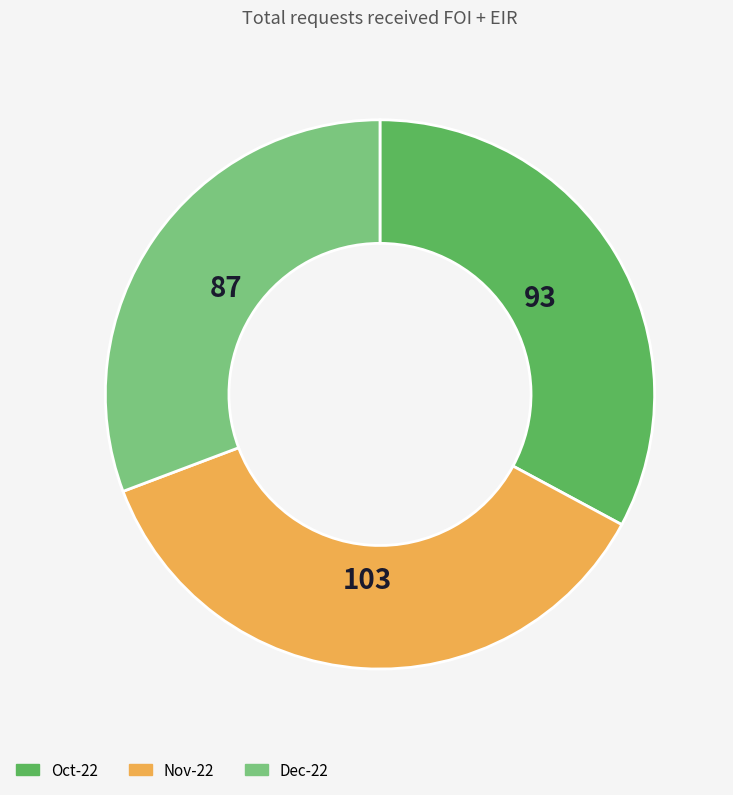

Is there a majority slice in this chart?

No